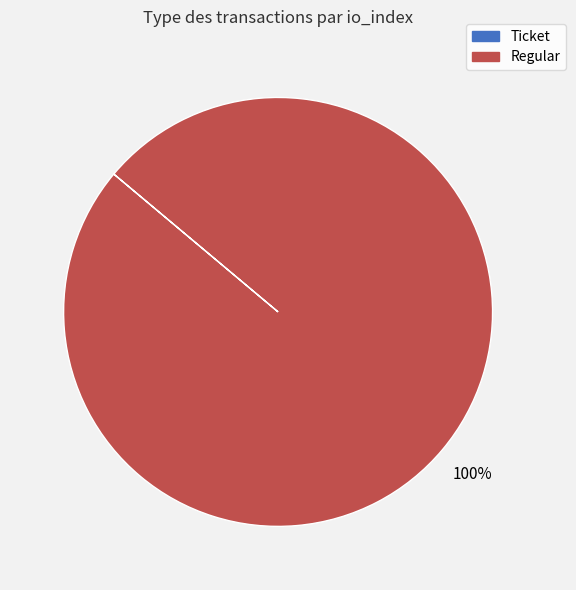

The Regular slice represents 91% of the pie. True or false?

False